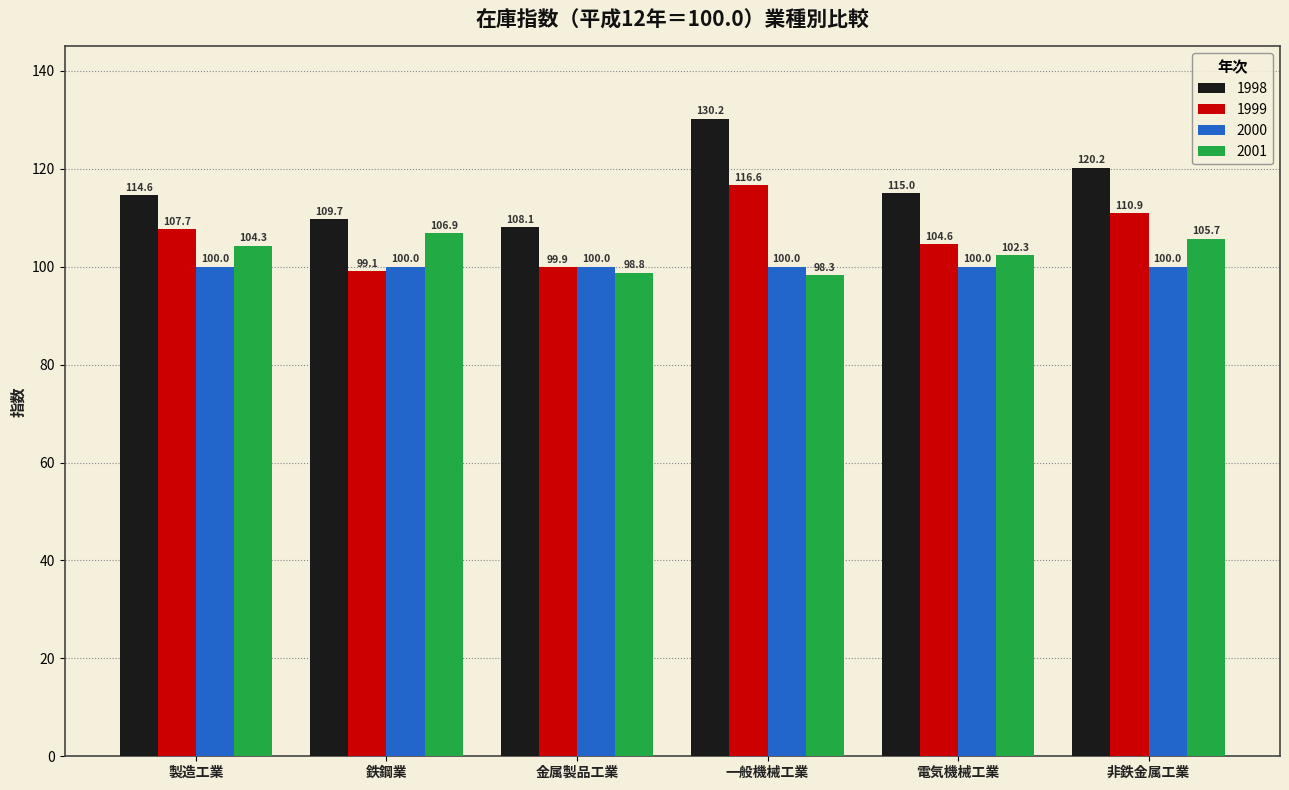

Are the bars grouped side by side (vs. stacked)?

Yes